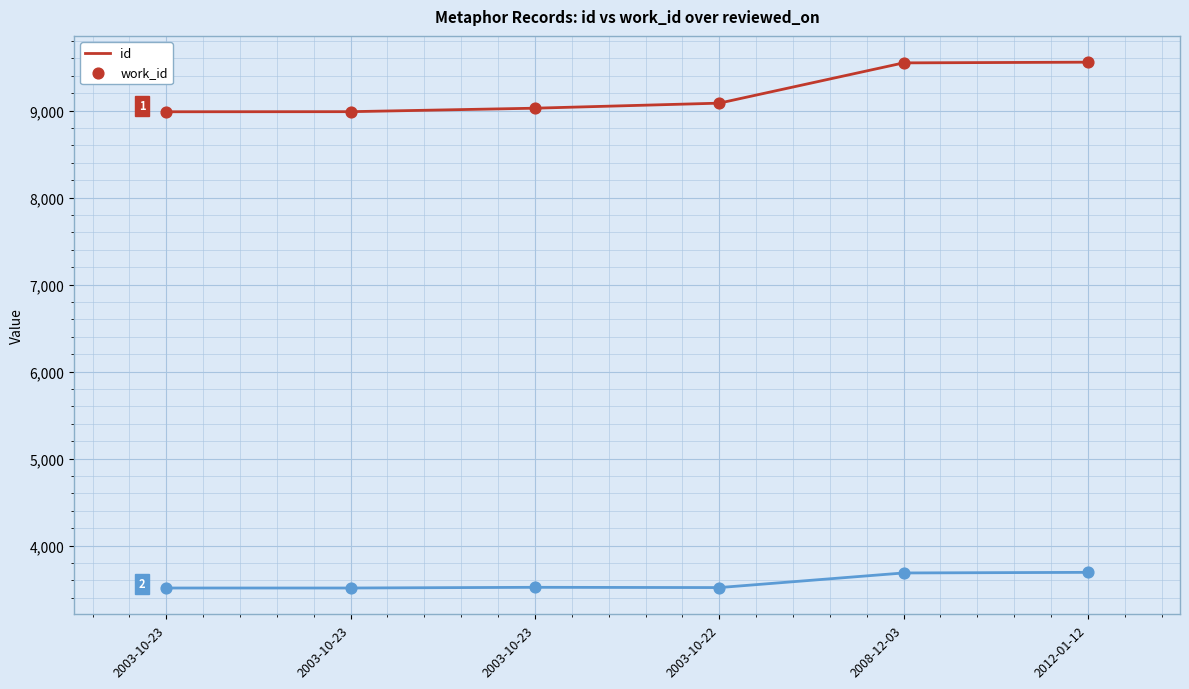

How many lines are shown in the chart?

2